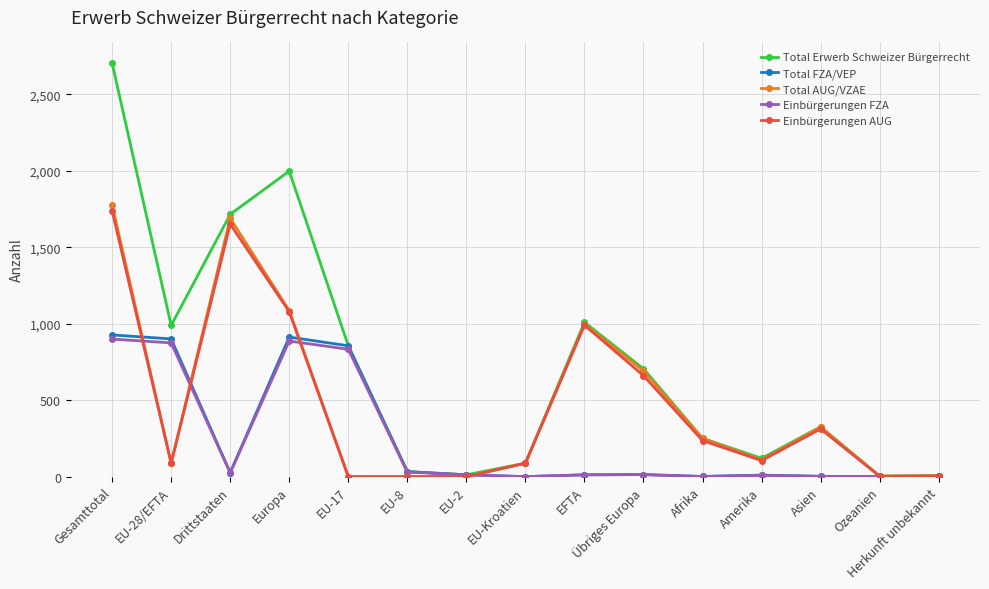

Is it true that Total AUG/VZAE equals 5 at Herkunft unbekannt?

True